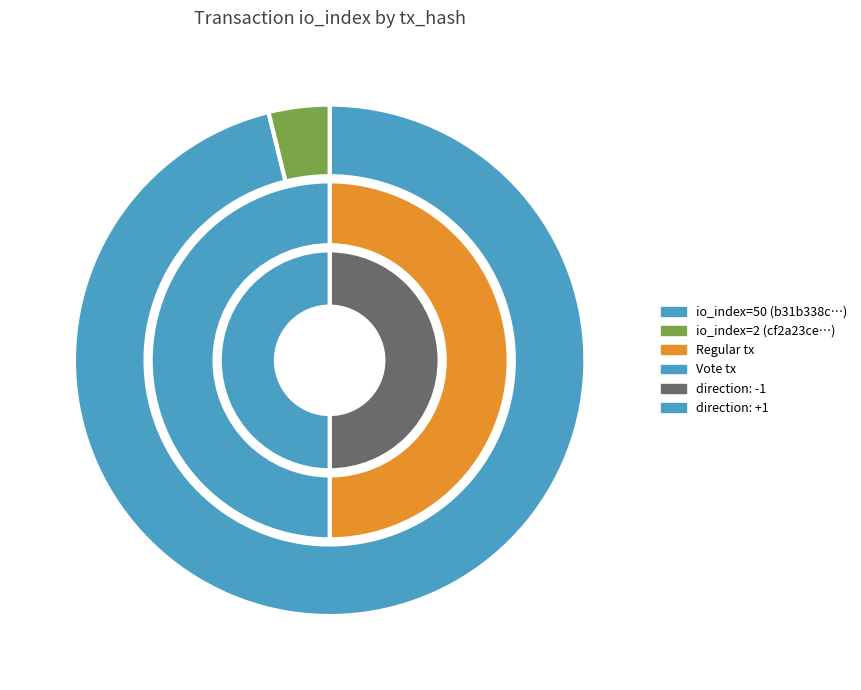

How many segments does this pie chart have?

2